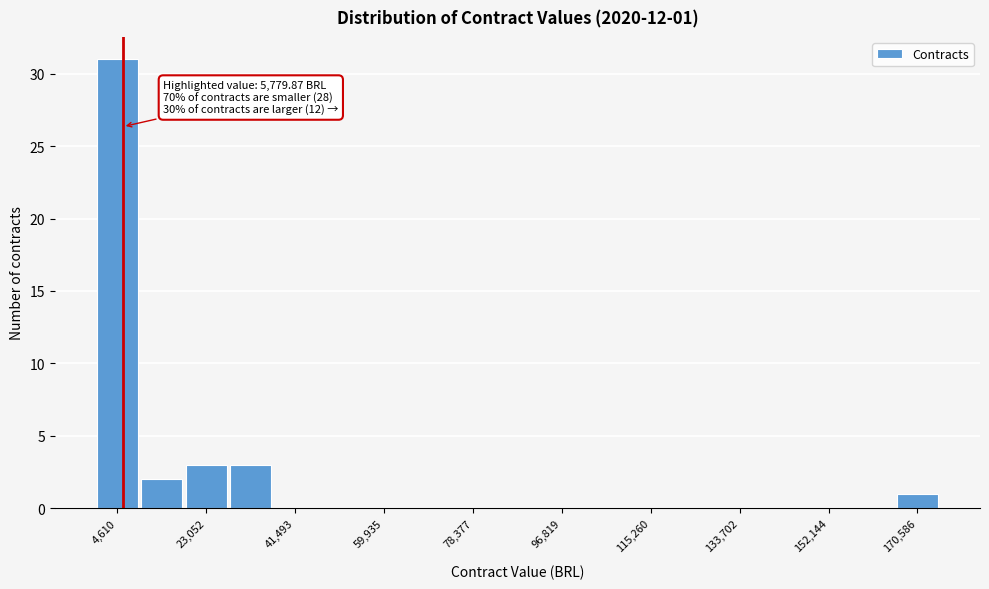

Over which range of the x-axis is the bar tallest?

0 to 10000